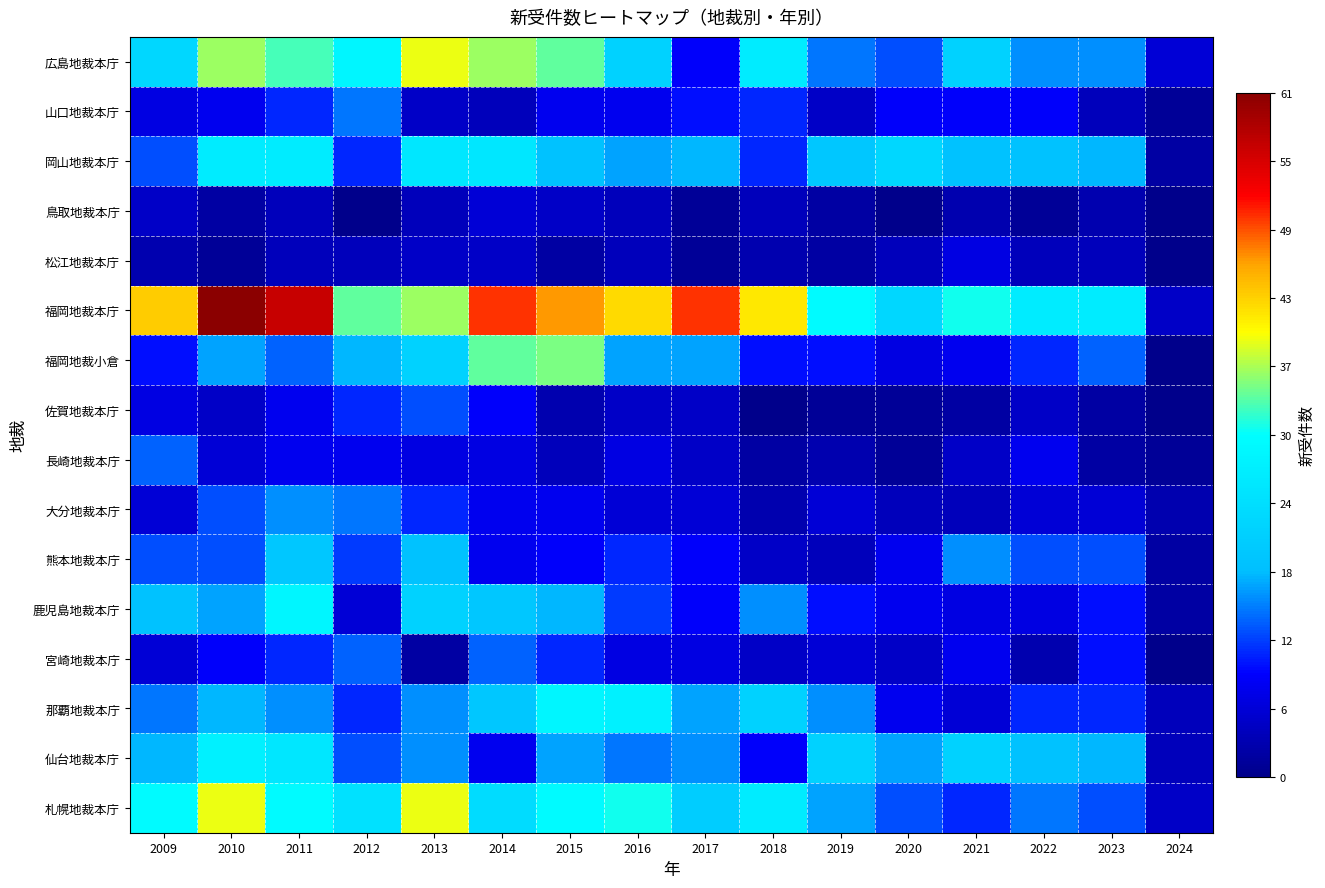

Rank the series by their maximum value, from lowest to highest.

鳥取地裁本庁, 松江地裁本庁, 佐賀地裁本庁, 長崎地裁本庁, 宮崎地裁本庁, 山口地裁本庁, 大分地裁本庁, 熊本地裁本庁, 岡山地裁本庁, 仙台地裁本庁, 鹿児島地裁本庁, 那覇地裁本庁, 福岡地裁小倉, 広島地裁本庁, 札幌地裁本庁, 福岡地裁本庁